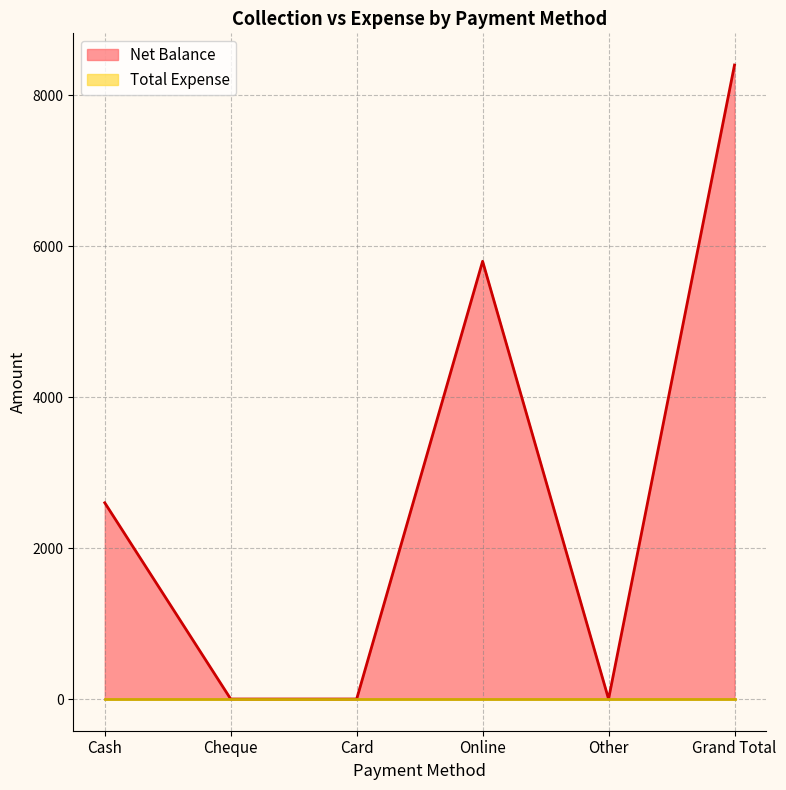

What is the label of the 4th point from the left?

Online